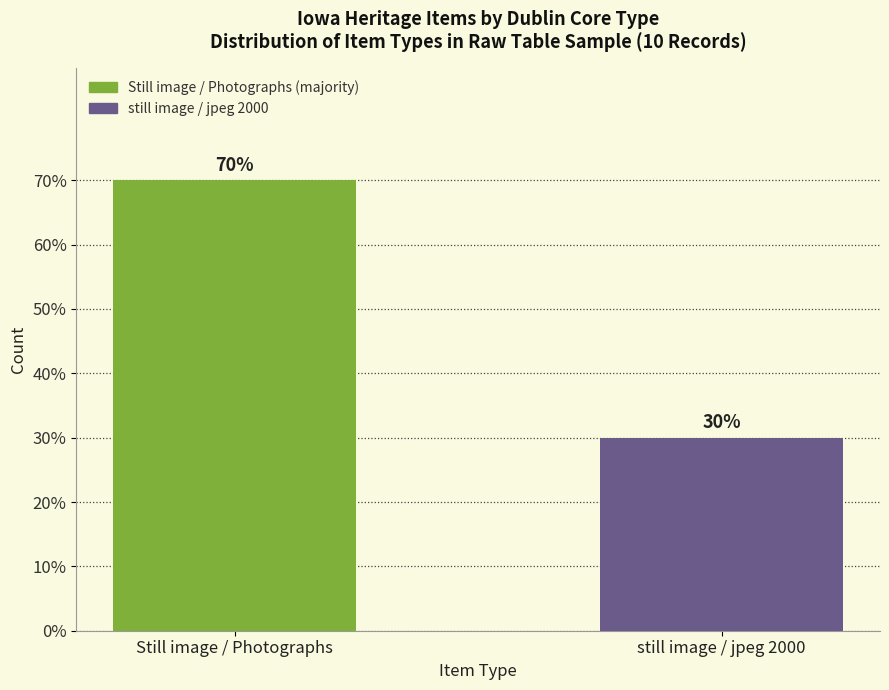

What is the sum of the values at Still image / Photographs and still image / jpeg 2000?

10